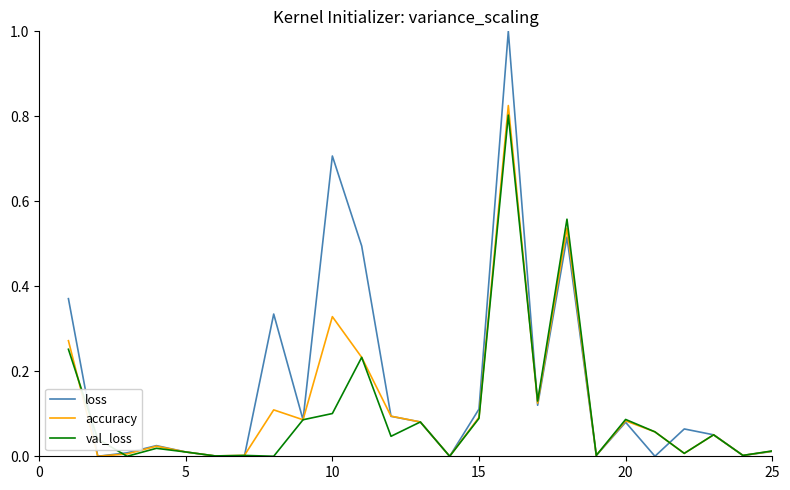

Which series has the largest total across all categories?

loss